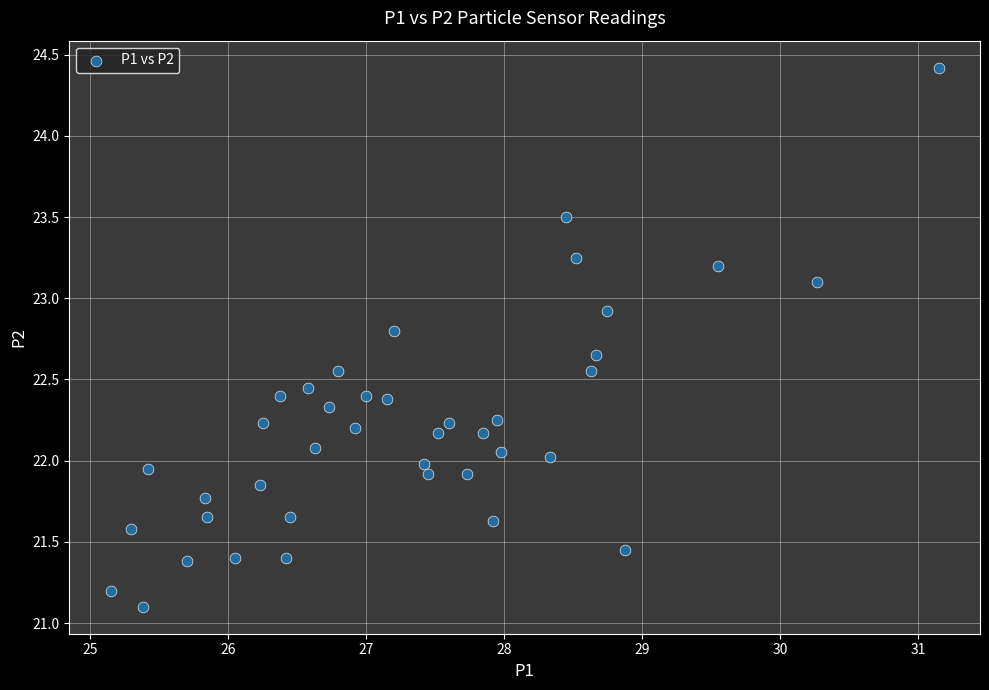

What is the range of X values (max minus min)?

6.0